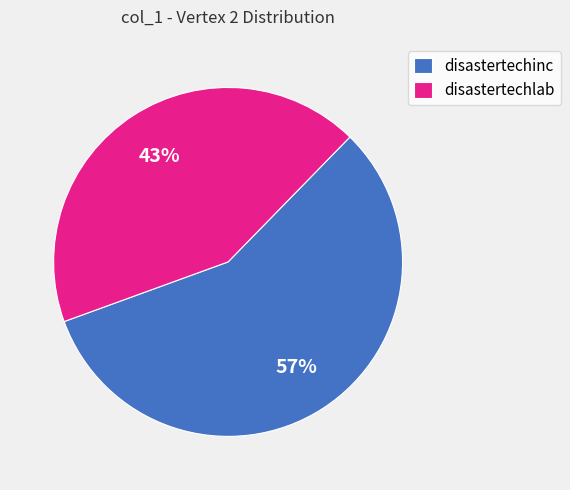

Is there a majority slice in this chart?

Yes